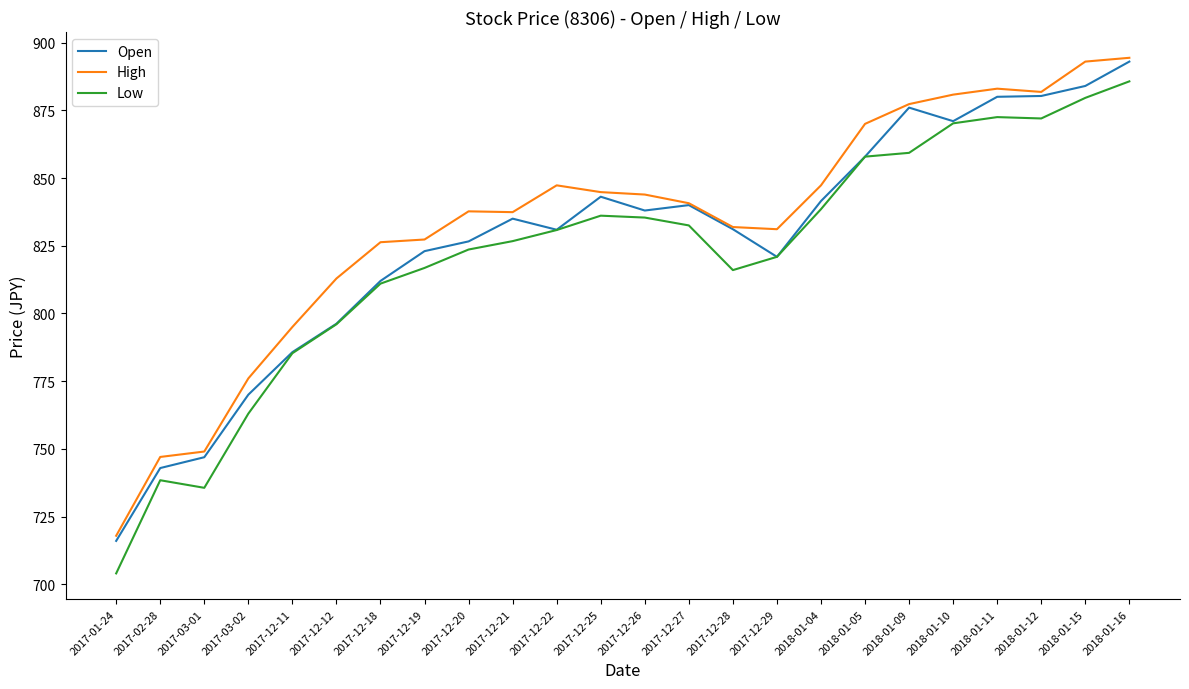

Rank the series by their average value, from highest to lowest.

High, Open, Low